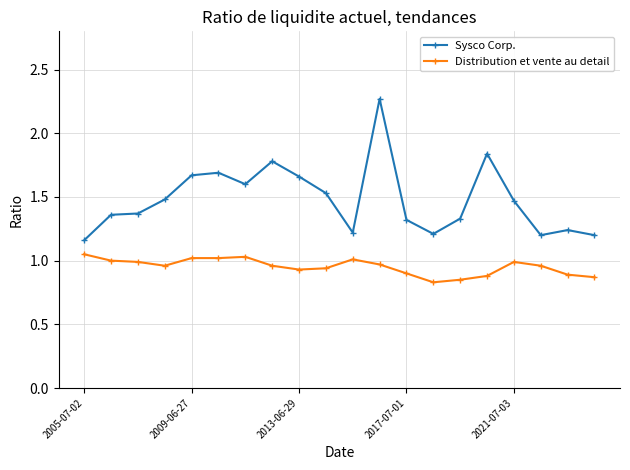

Which series has the largest total across all categories?

Sysco Corp.